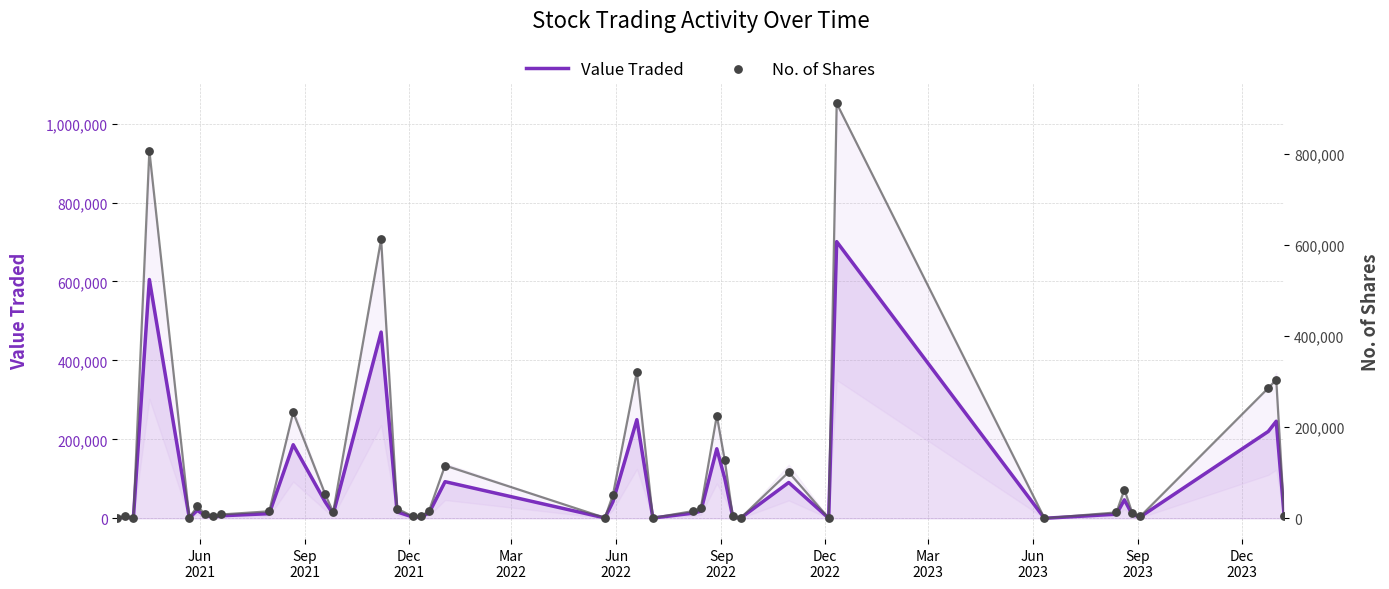

Which series has the largest total across all categories?

No. of Shares